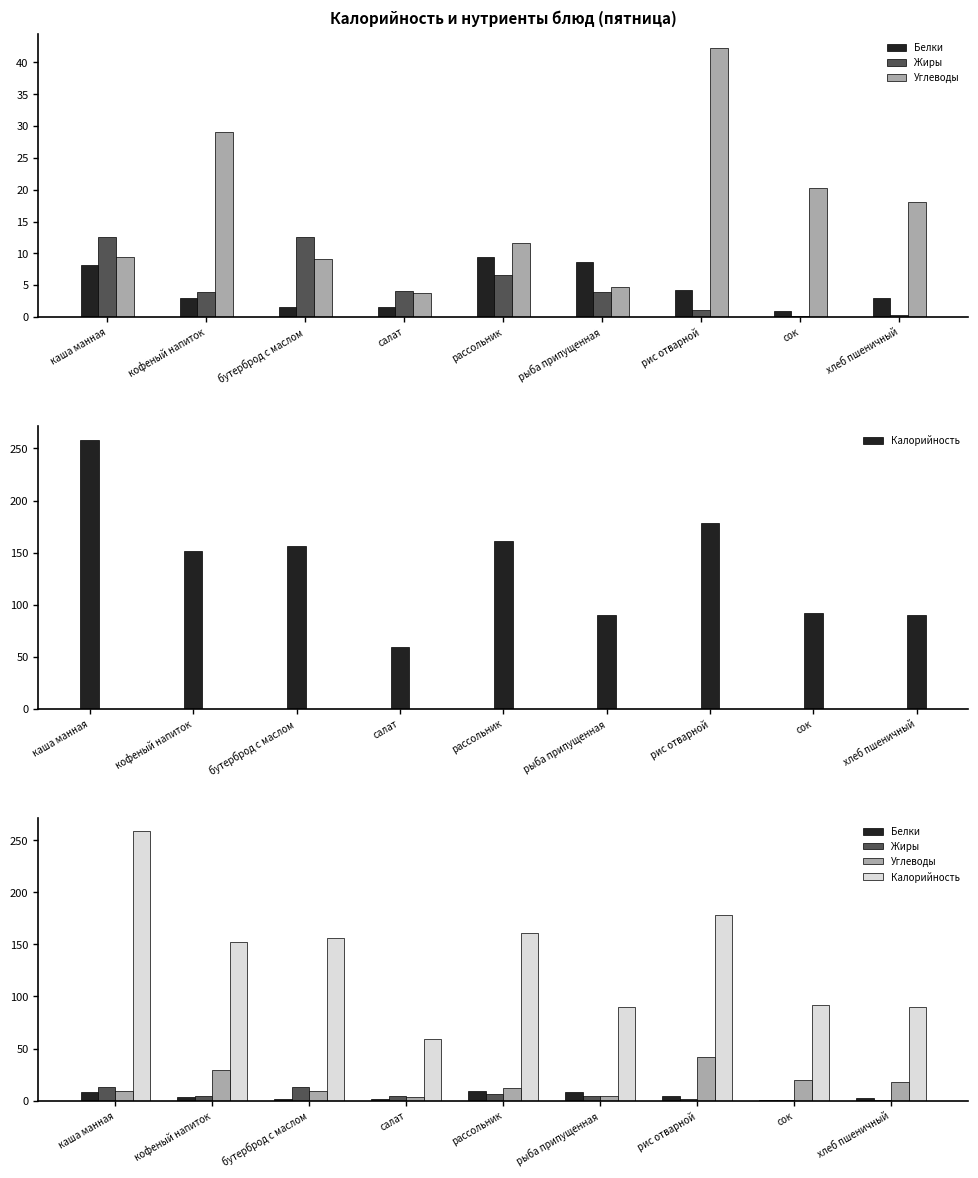

Reading left to right, what are all the values shown in this chart?

Белки: 8.2	3.0	1.6	1.5	9.4	8.6	4.3	1.0	2.9
Жиры: 12.6	4.0	12.6	4.1	6.6	3.9	1.1	0.2	0.4
Углеводы: 9.5	29.0	9.0	3.7	11.6	4.7	42.3	20.2	18.0
Калорийность: 258.6	152.0	156.0	59.0	160.8	90.2	178.3	92.0	89.9